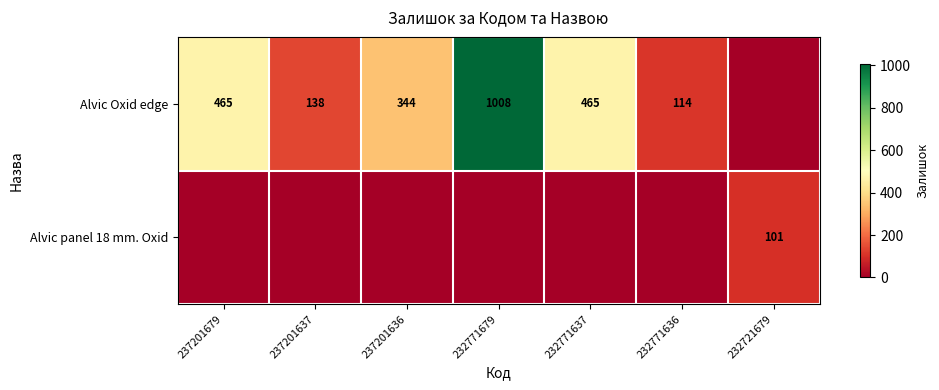

How many values in Alvic Oxid edge are above zero?

6